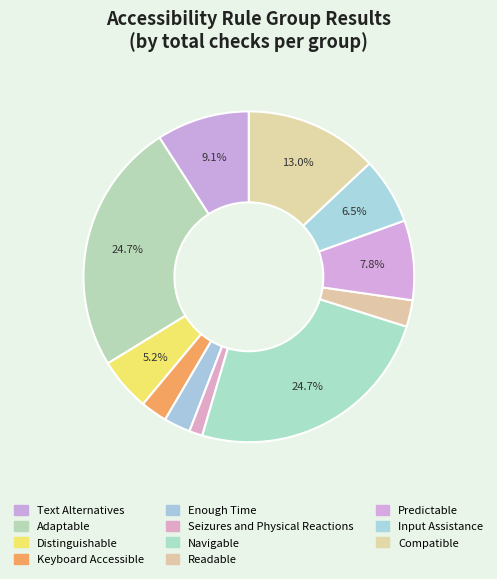

Count the number of slices in the pie.

11